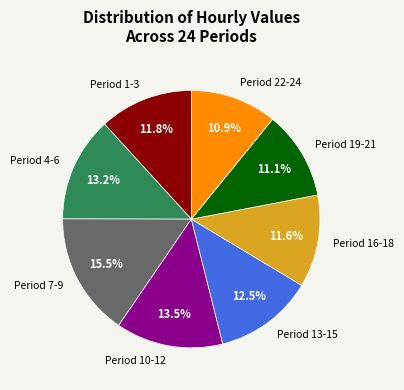

What percentage is NOT represented by Period 13-15?

87.5%